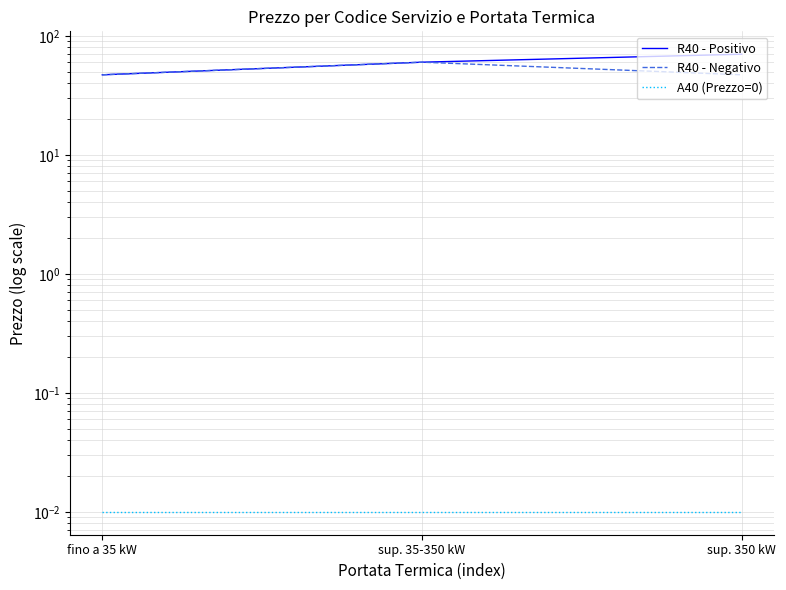

Between fino a 35 kW and sup. 35-350 kW, which is larger?

sup. 35-350 kW